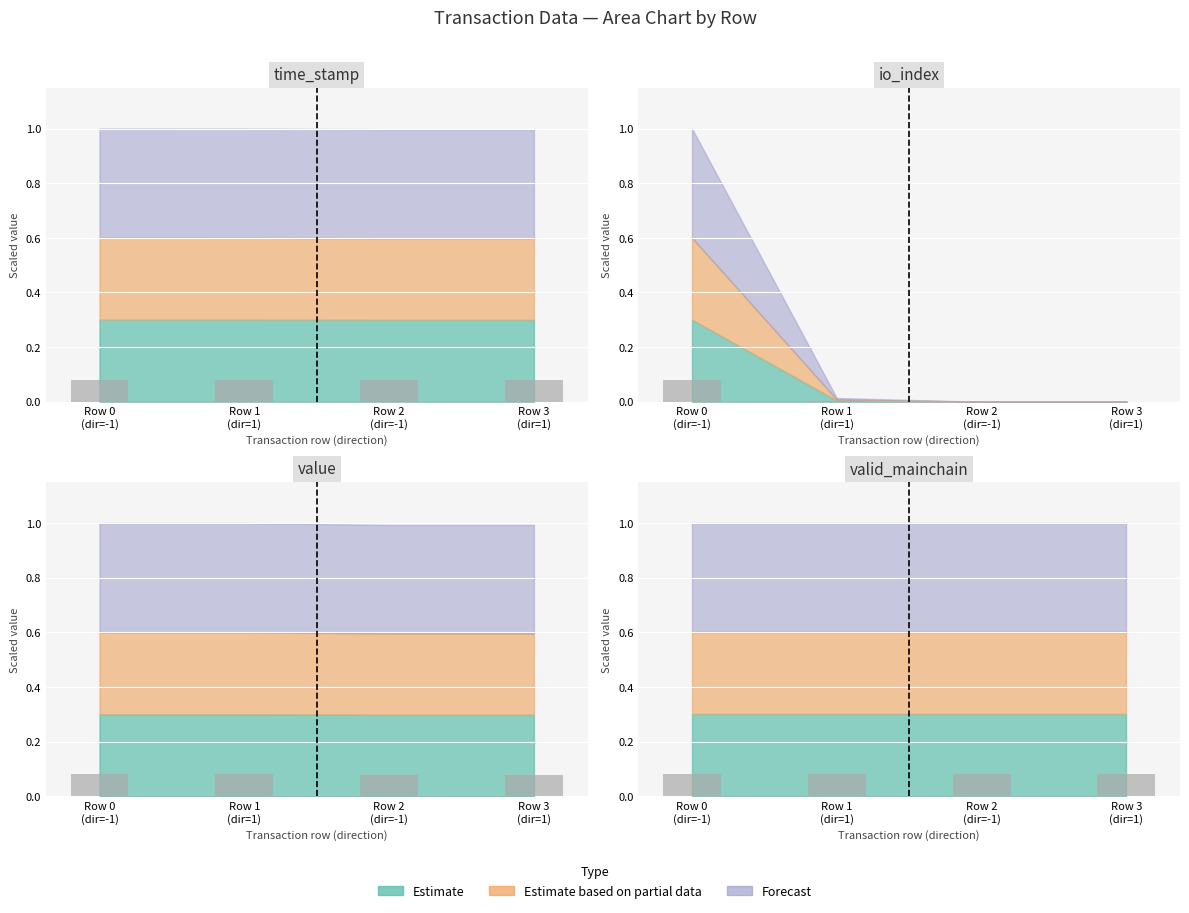

What is the average value of the time_stamp series?

0.1